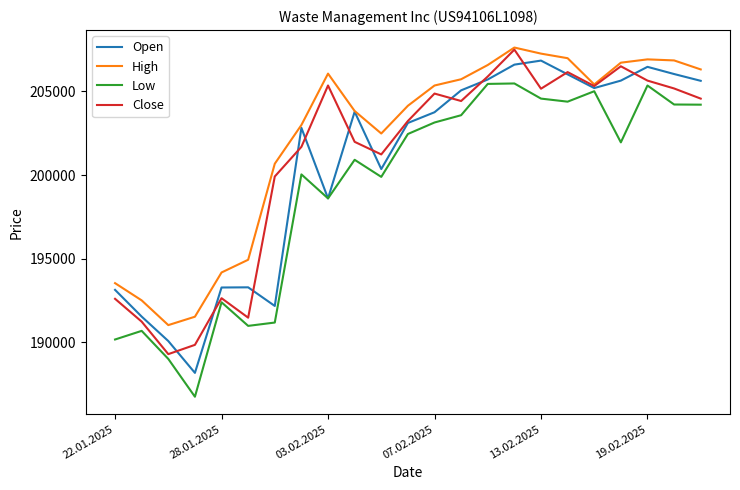

What is the minimum value for Low?

186752